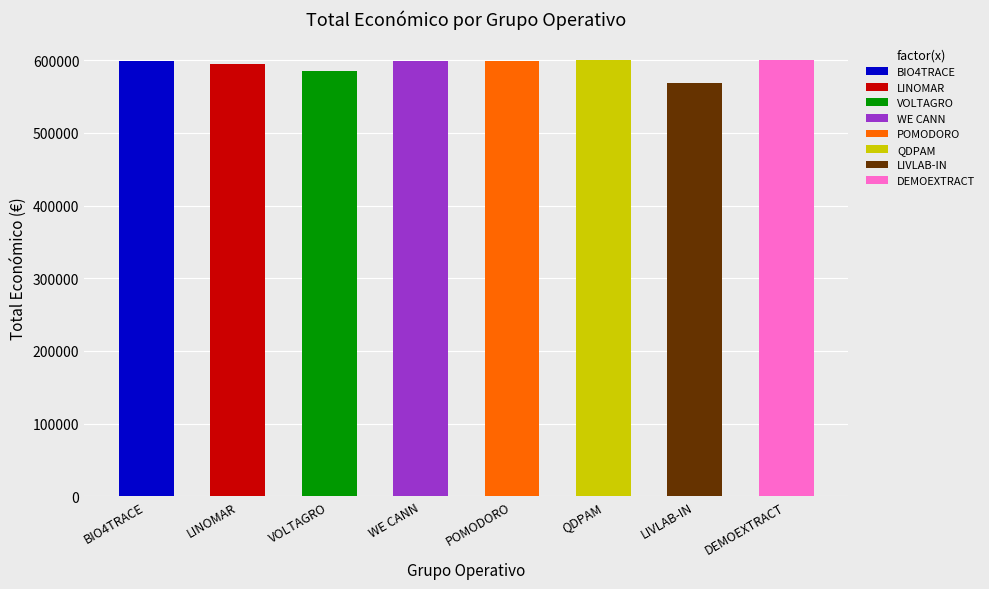

Approximately how many times larger is the value at LIVLAB-IN compared to QDPAM?

0.9